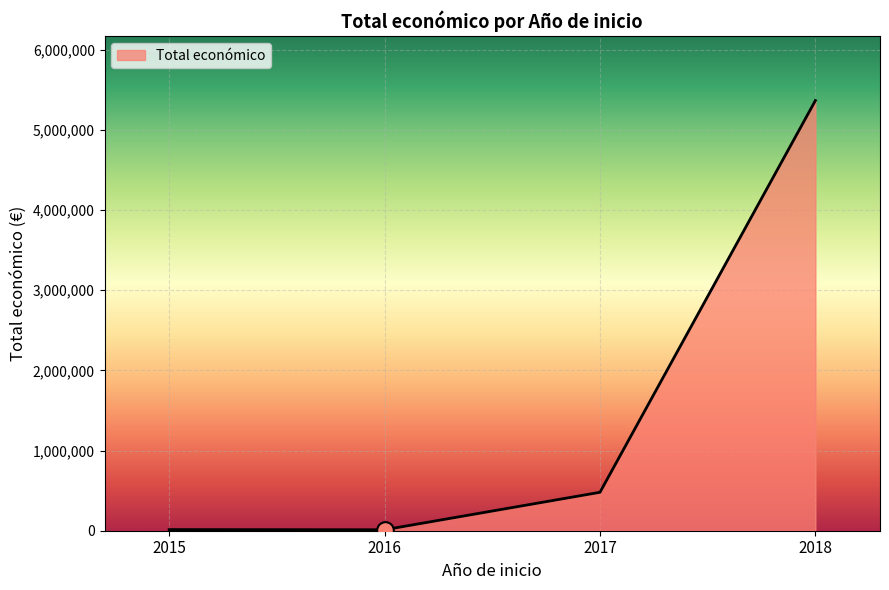

Read the value at 2018.

5367397